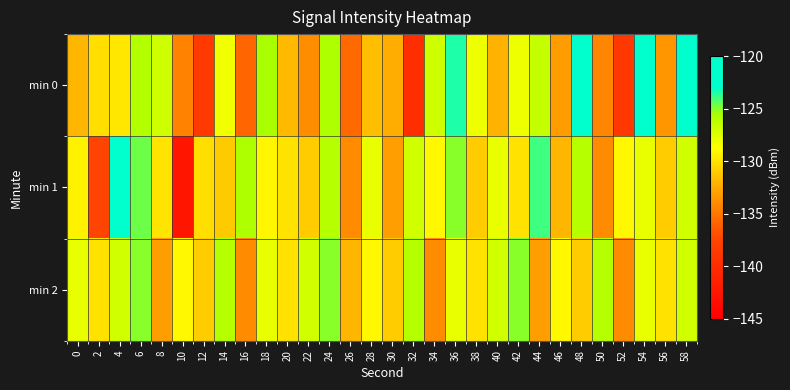

Reading left to right, transcribe all the data shown in this chart.

min 0: 0=-131.9	2=-130.2	4=-129.9	6=-125.9	8=-126.9	10=-134.4	12=-138.6	14=-128.2	16=-135.8	18=-125.6	20=-131.8	22=-133.9	24=-125.7	26=-135.6	28=-131.6	30=-132.3	32=-139.9	34=-126.9	36=-123.5	38=-128.1	40=-132.1	42=-128.2	44=-126.5	46=-133.2	48=-121.1	50=-134.2	52=-138.9	54=-121.2	56=-133.4	58=-123.0
min 1: 0=-129.3	2=-137.5	4=-122.0	6=-124.7	8=-129.9	10=-142.6	12=-130.2	14=-131.0	16=-125.7	18=-129.2	20=-130.0	22=-131.0	24=-126.0	26=-134.0	28=-128.0	30=-133.0	32=-127.0	34=-129.0	36=-125.0	38=-131.0	40=-128.0	42=-130.0	44=-124.0	46=-132.0	48=-126.0	50=-134.0	52=-129.0	54=-128.0	56=-131.0	58=-127.0
min 2: 0=-128.0	2=-130.0	4=-127.0	6=-125.0	8=-133.0	10=-129.0	12=-131.0	14=-126.0	16=-134.0	18=-128.0	20=-130.0	22=-127.0	24=-125.0	26=-132.0	28=-129.0	30=-131.0	32=-126.0	34=-134.0	36=-128.0	38=-130.0	40=-127.0	42=-125.0	44=-133.0	46=-129.0	48=-131.0	50=-126.0	52=-134.0	54=-128.0	56=-130.0	58=-127.0